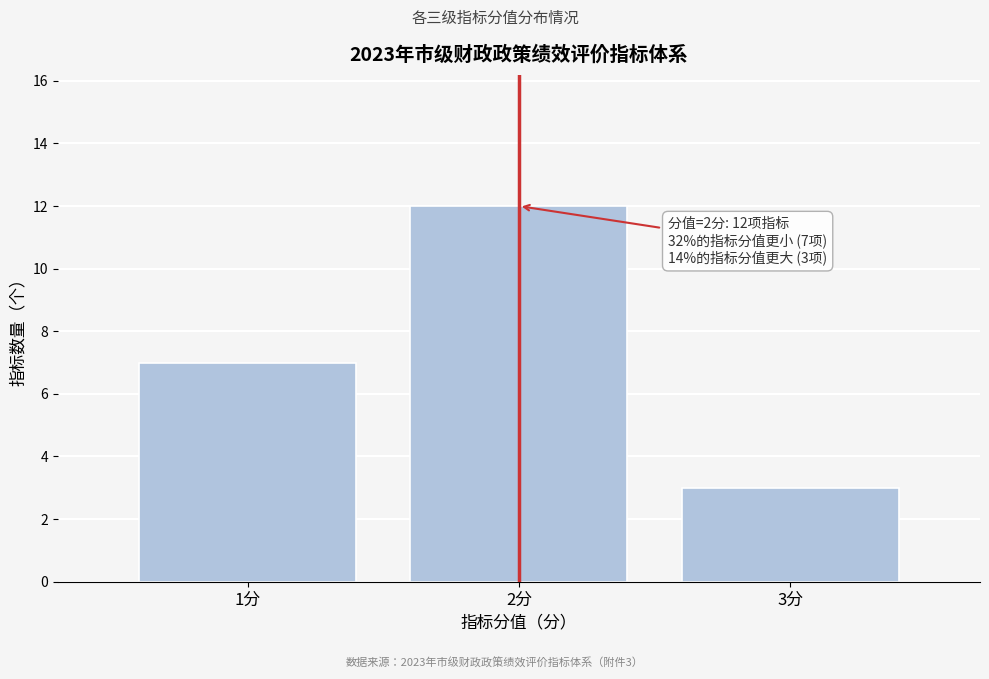

Which range on the x-axis has the tallest bar?

1.5 to 2.5